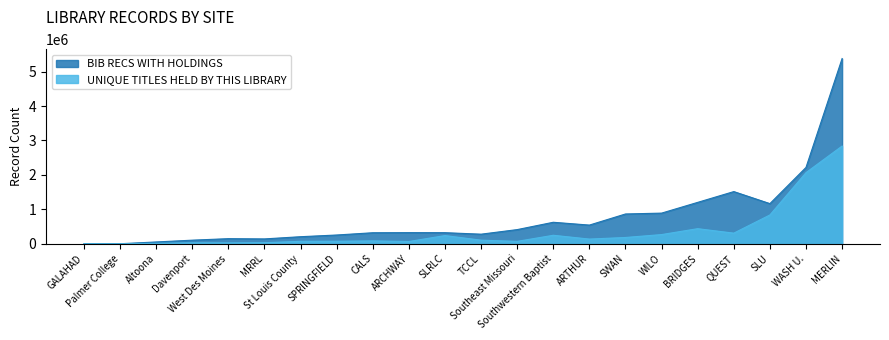

Where do UNIQUE TITLES HELD BY THIS LIBRARY and BIB RECS WITH HOLDINGS first cross each other?

Altoona and Palmer College